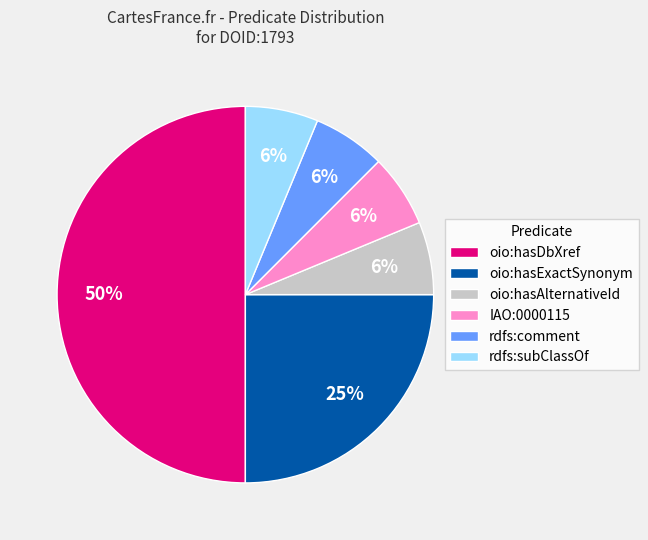

Count the number of slices in the pie.

6